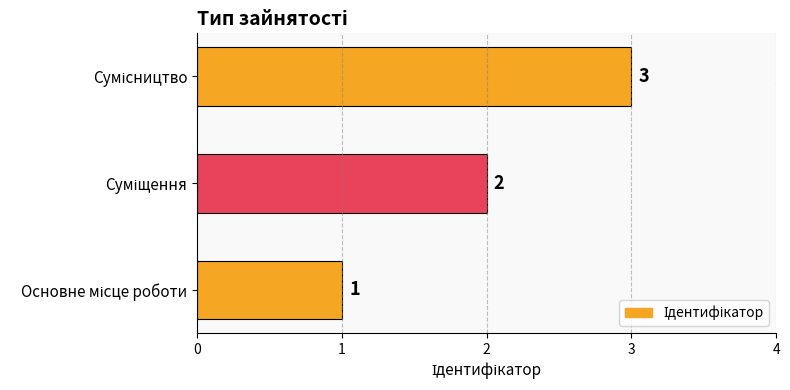

What is the sum of all values?

6